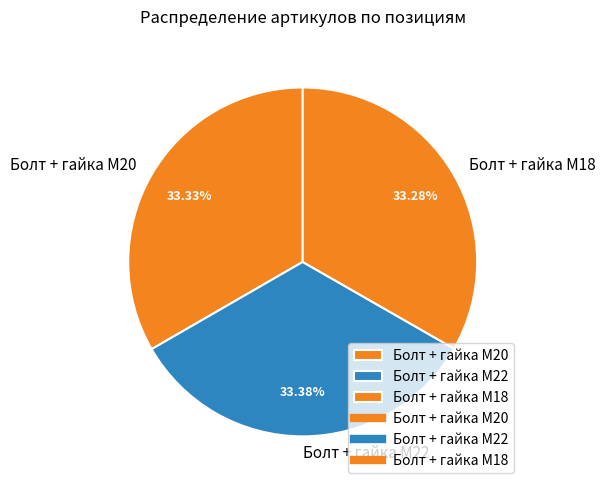

The Болт + гайка M18 slice represents 48% of the pie. True or false?

False